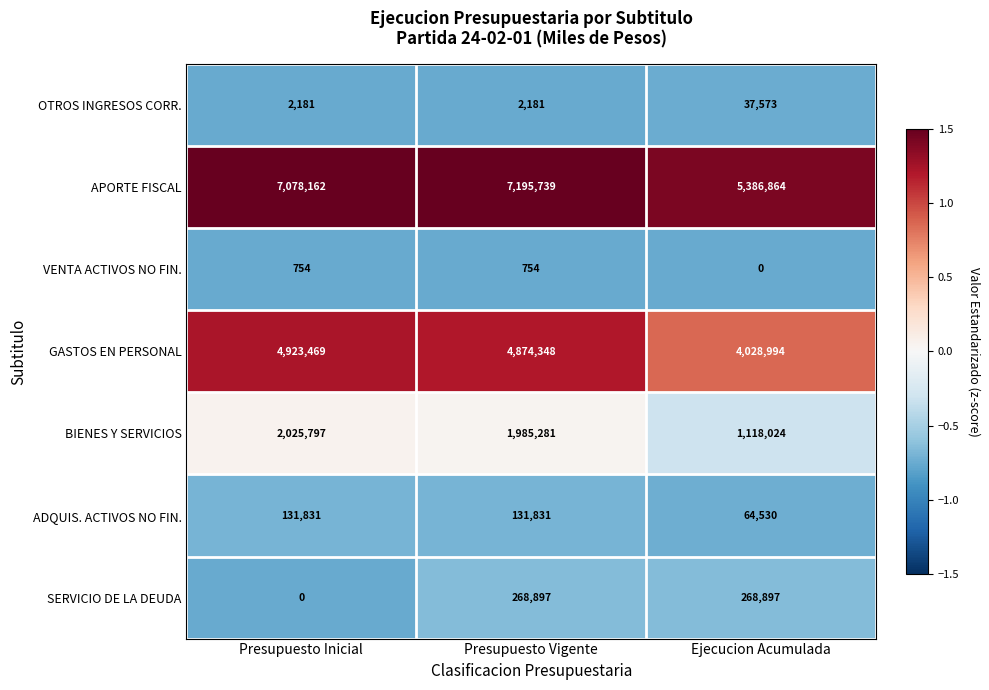

At which label does BIENES Y SERVICIOS reach its peak?

Presupuesto Inicial